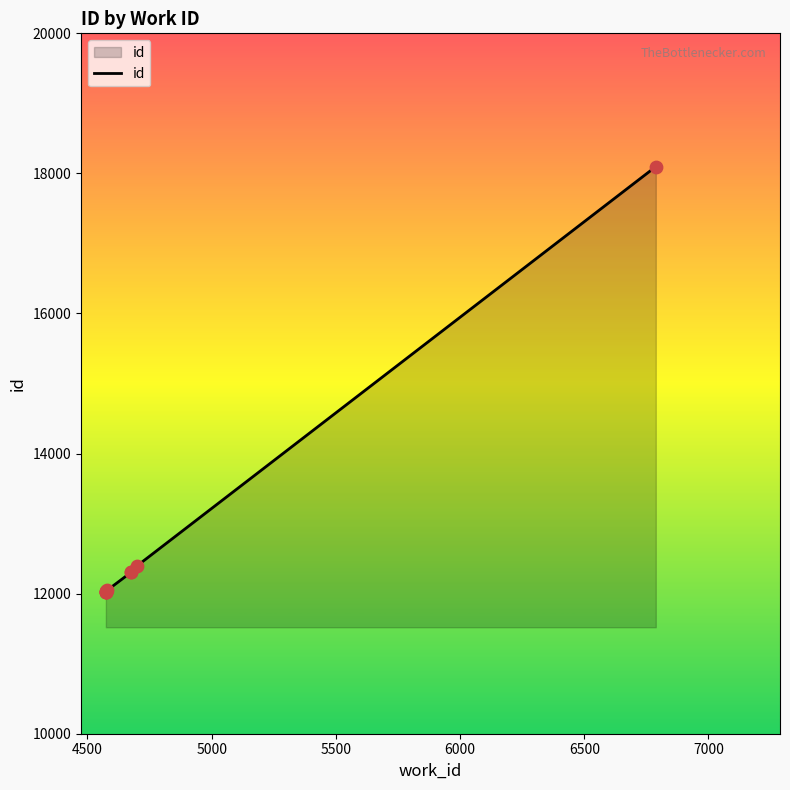

Which has a higher value, 5500 or 6500?

6500